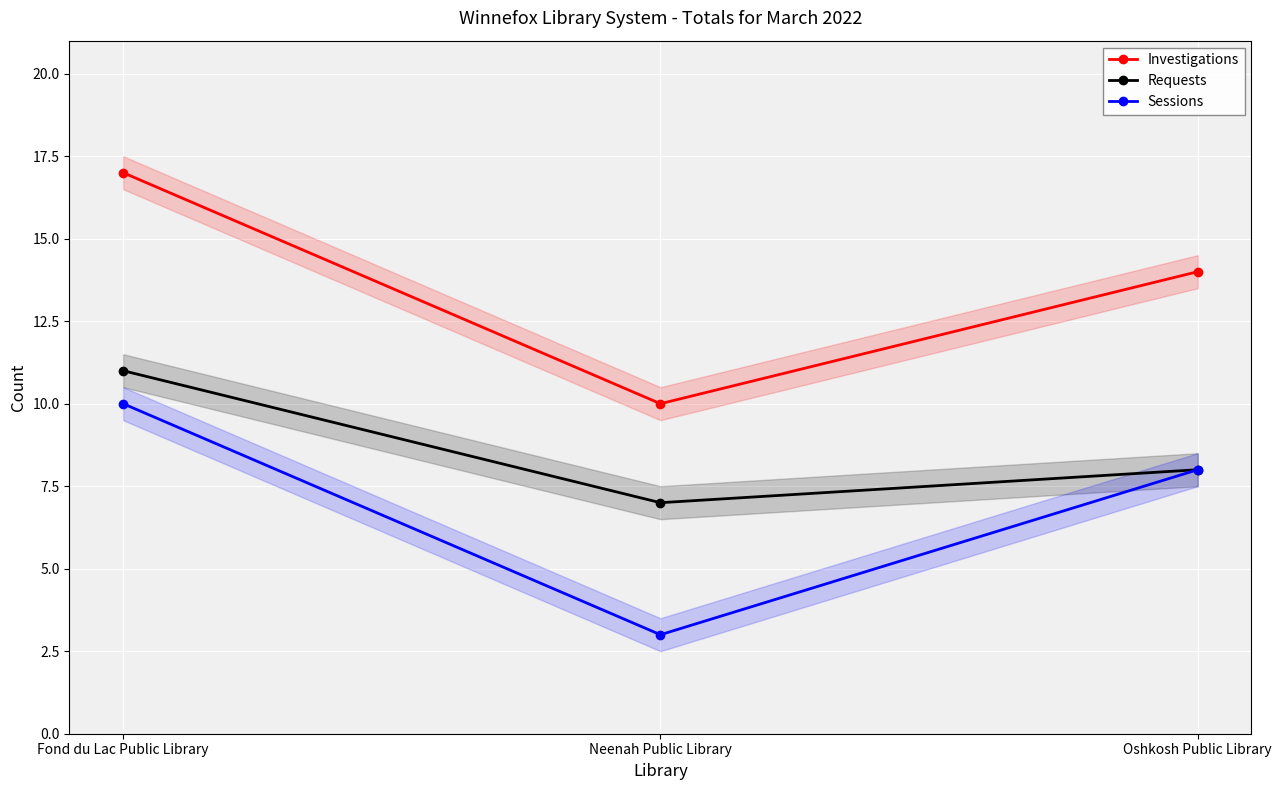

Count the Investigations values in the range 10 to 17.

3